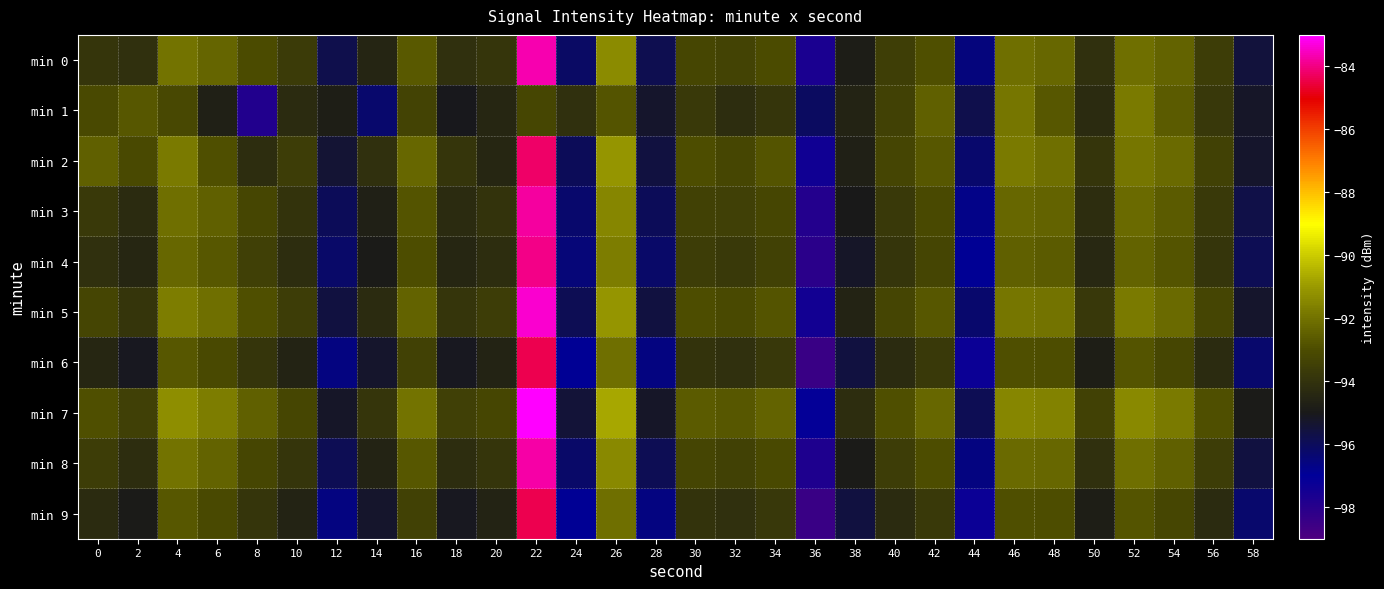

How many series are shown in this chart?

10